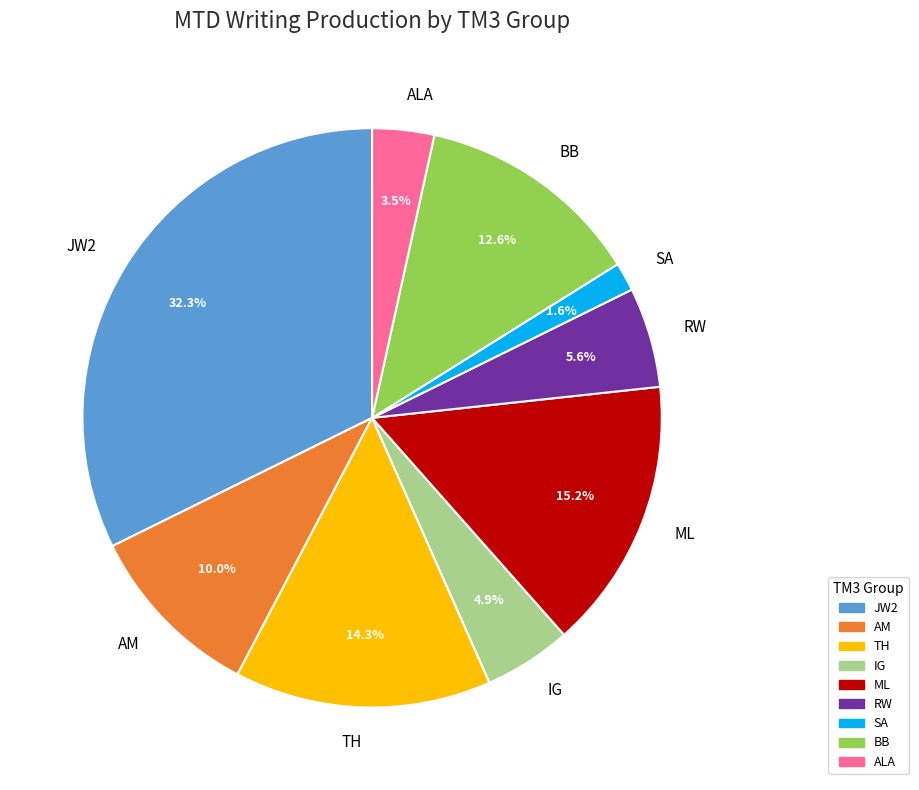

Approximately how many times larger is the value at JW2 compared to SA?

20.2